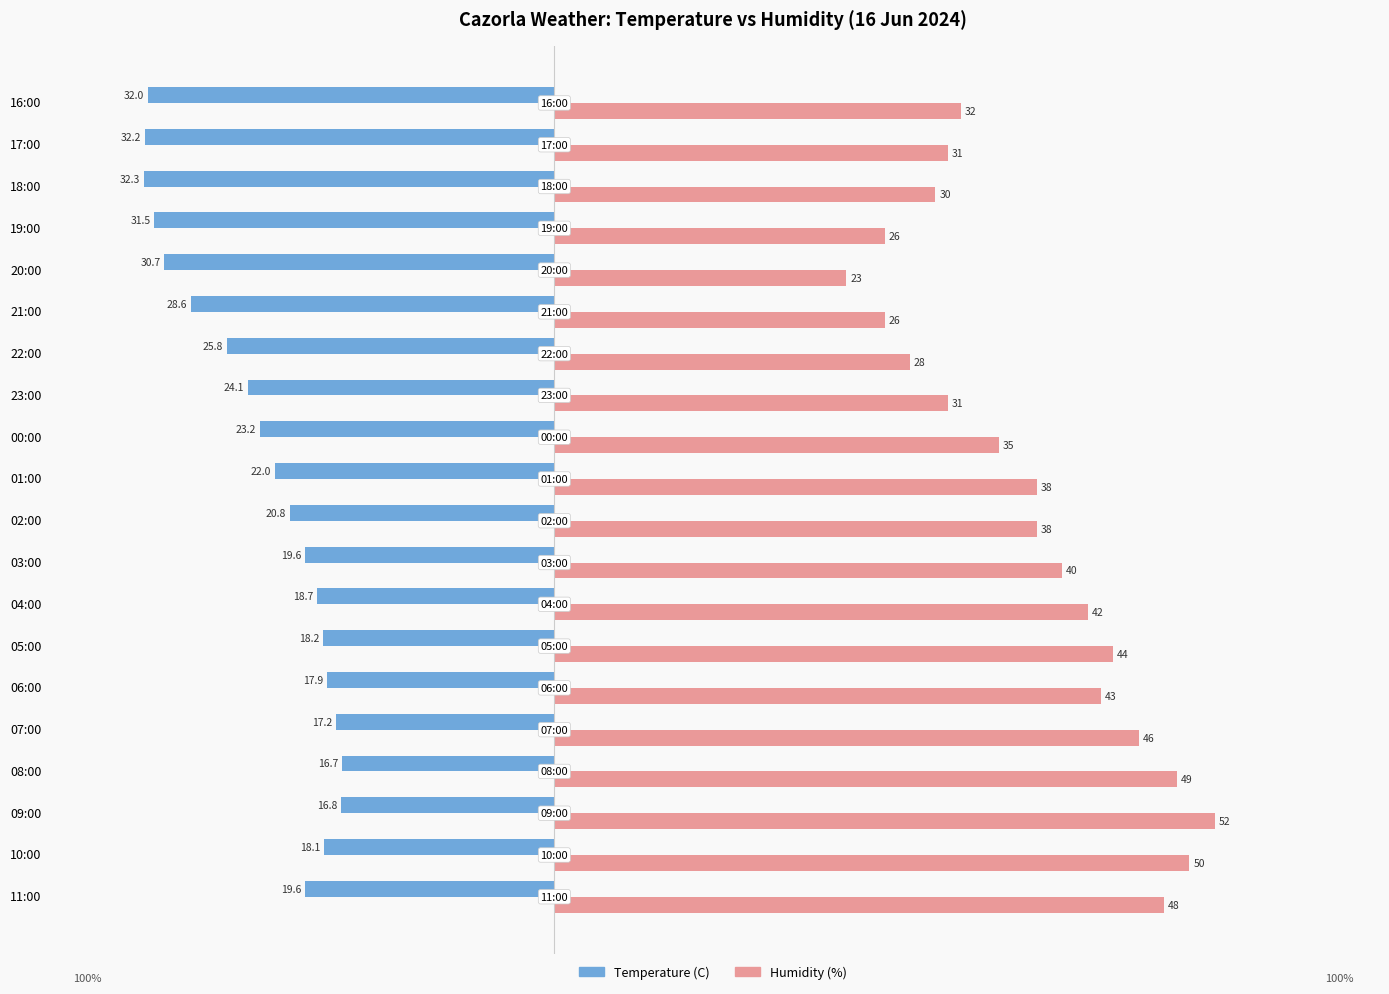

Which series has the widest spread of values?

Humidity (%)